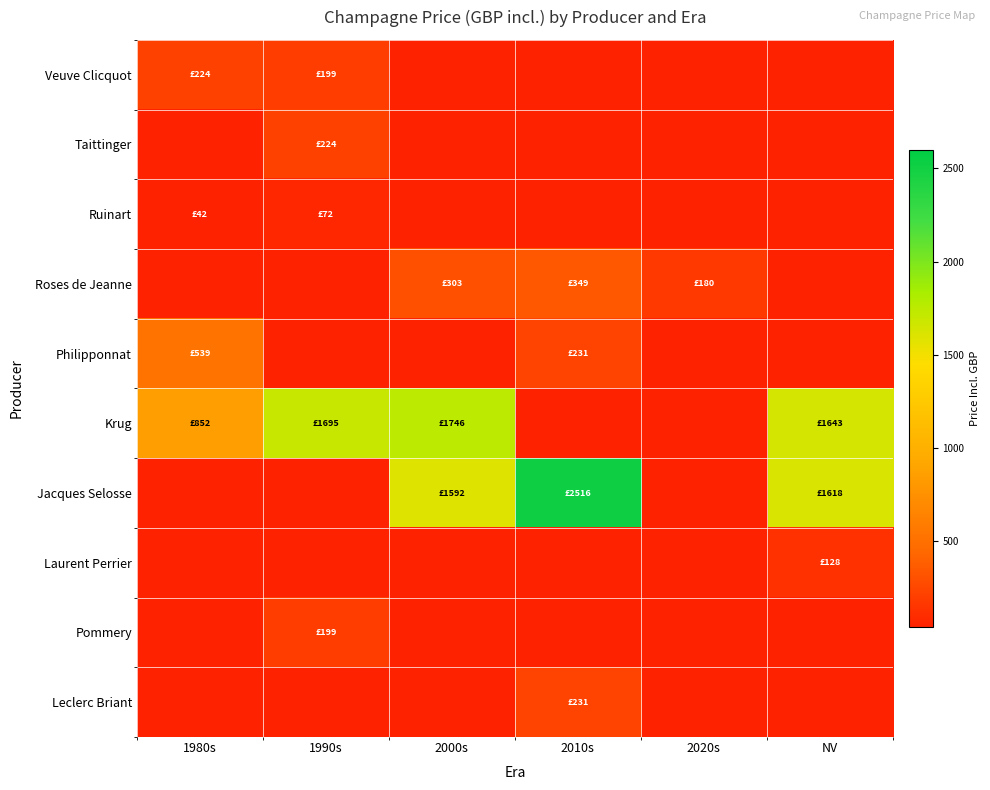

Count the number of data series in this chart.

10